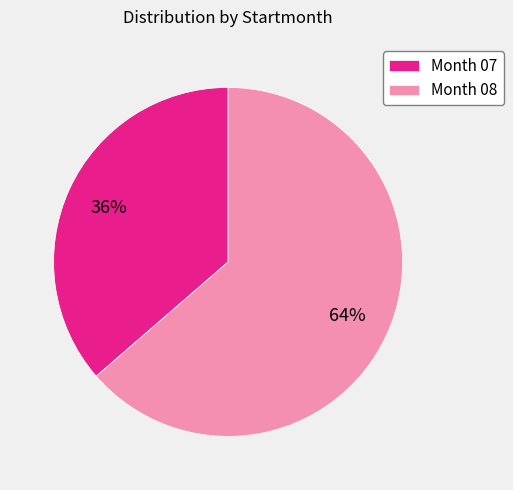

Is it true that Month 07 is 36% of the pie?

True